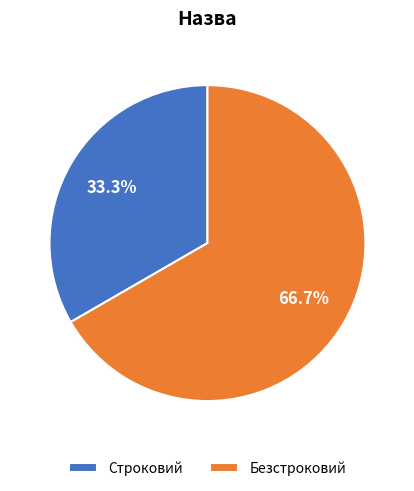

How many segments does this pie chart have?

2